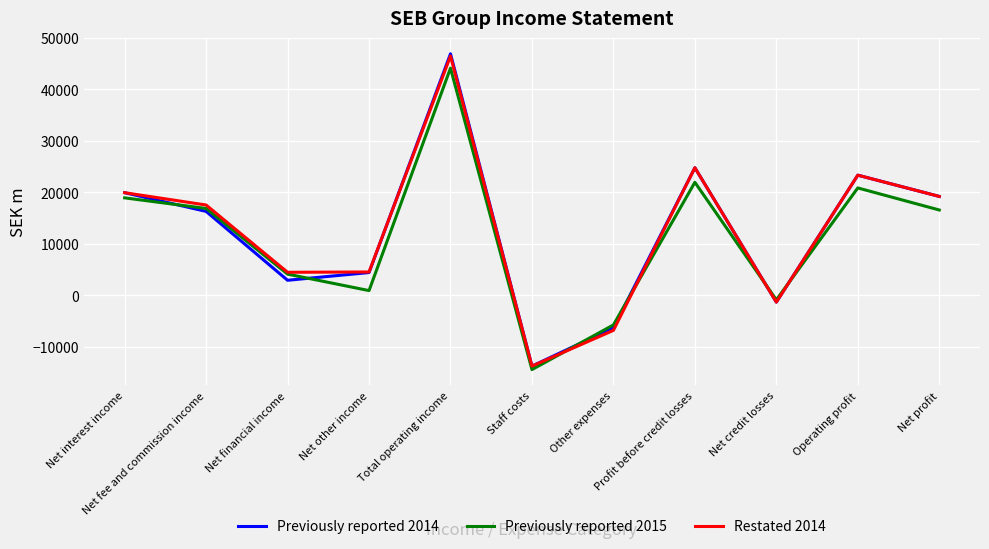

What is the minimum value for Previously reported 2014?

-13760